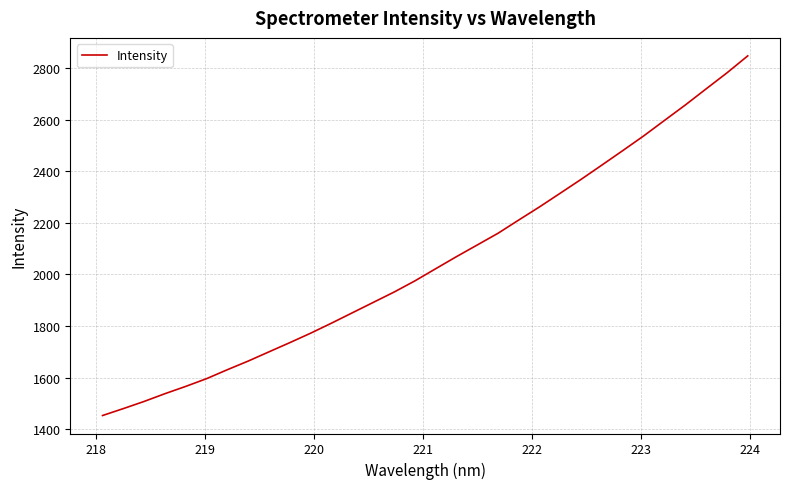

What is the minimum value shown in the chart?

1452.9